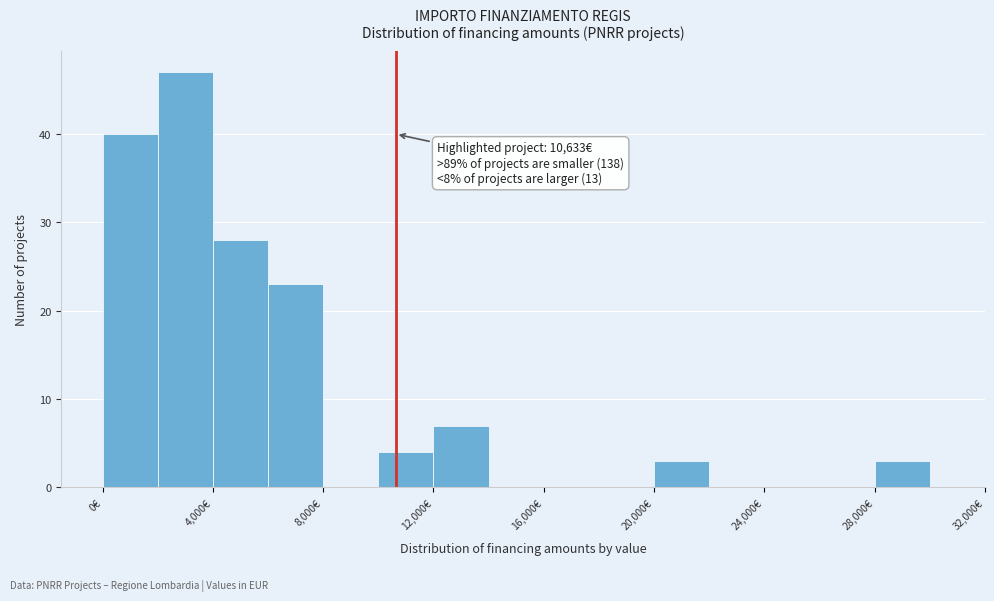

Which range on the x-axis has the tallest bar?

2000 to 4000